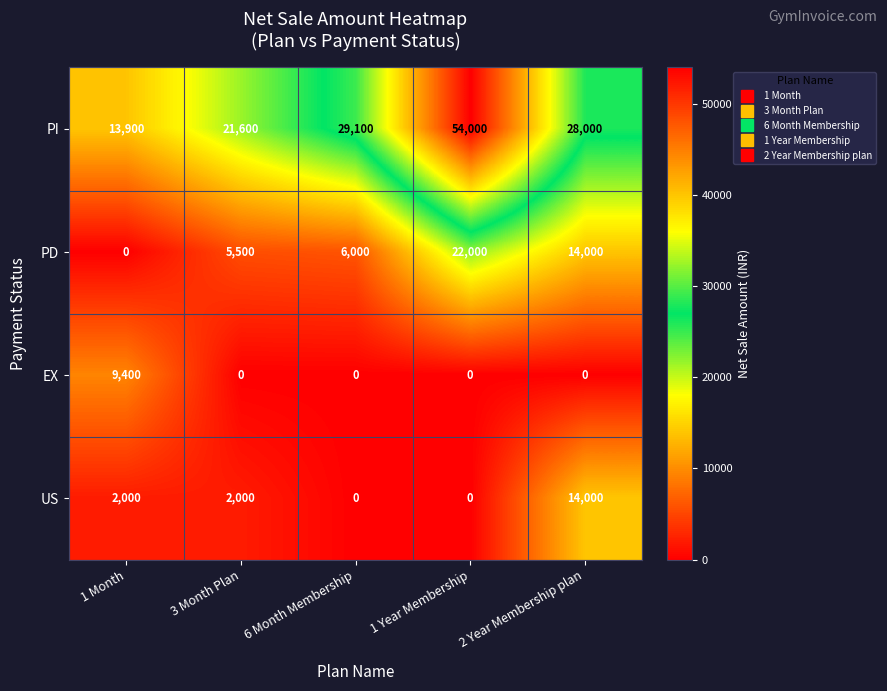

What is the maximum value shown in the chart?

54000